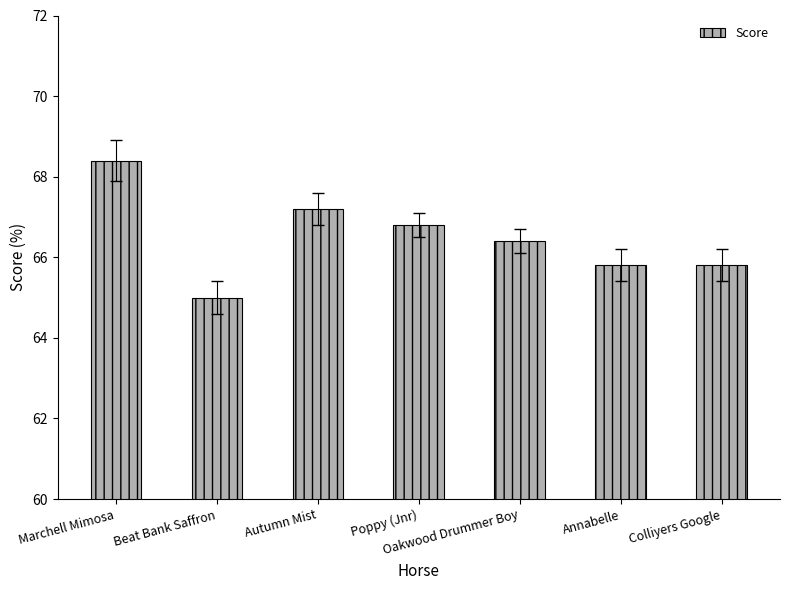

At which category does the chart reach its peak across all series?

Marchell Mimosa